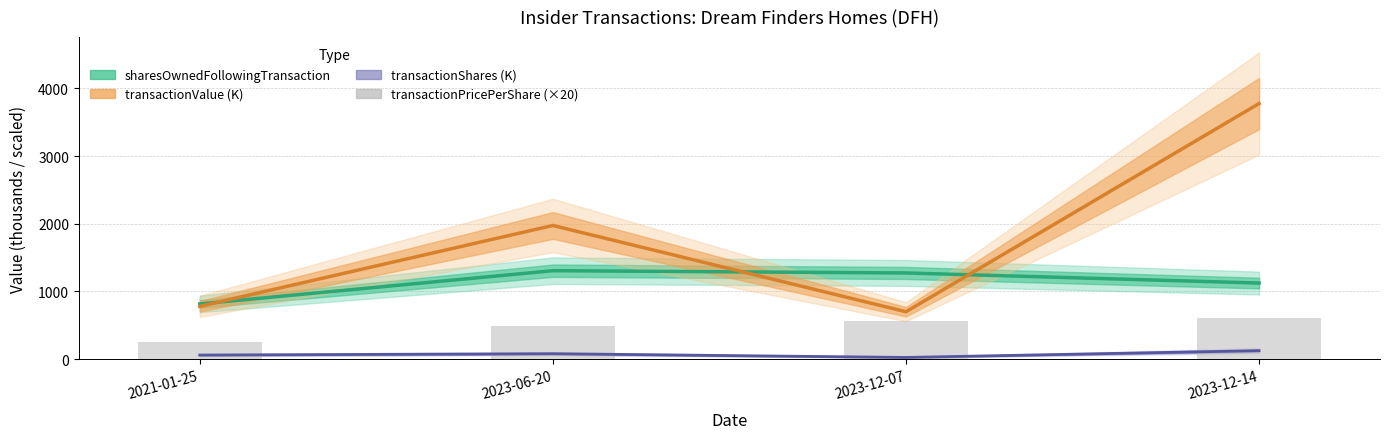

How many values are below 560?

2